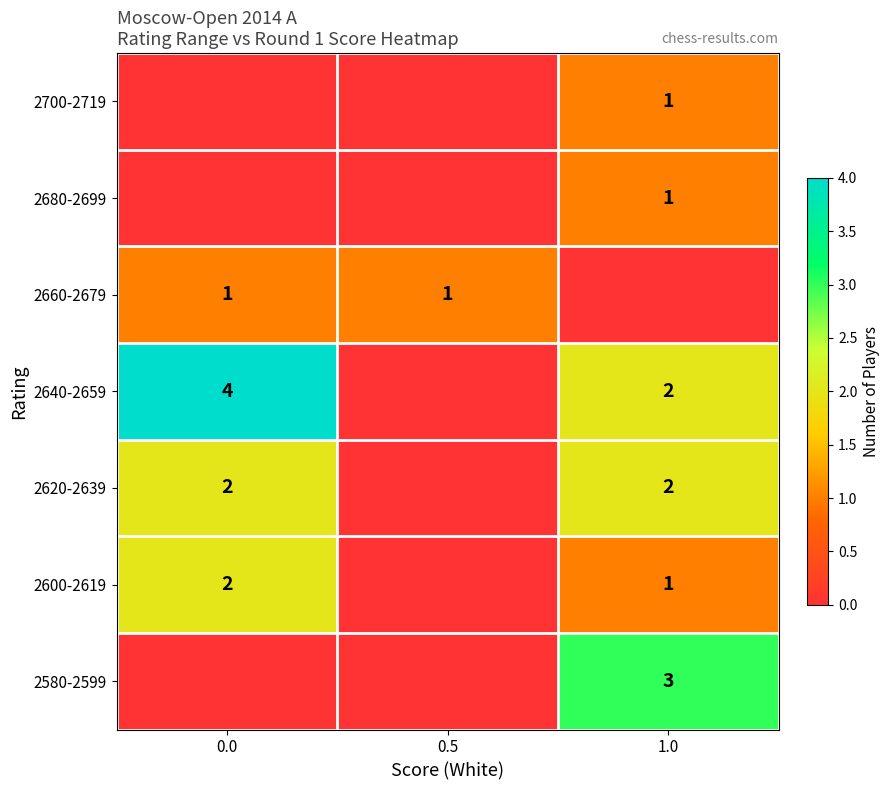

Is it true that 2600-2619 equals 3 at 0.0?

False